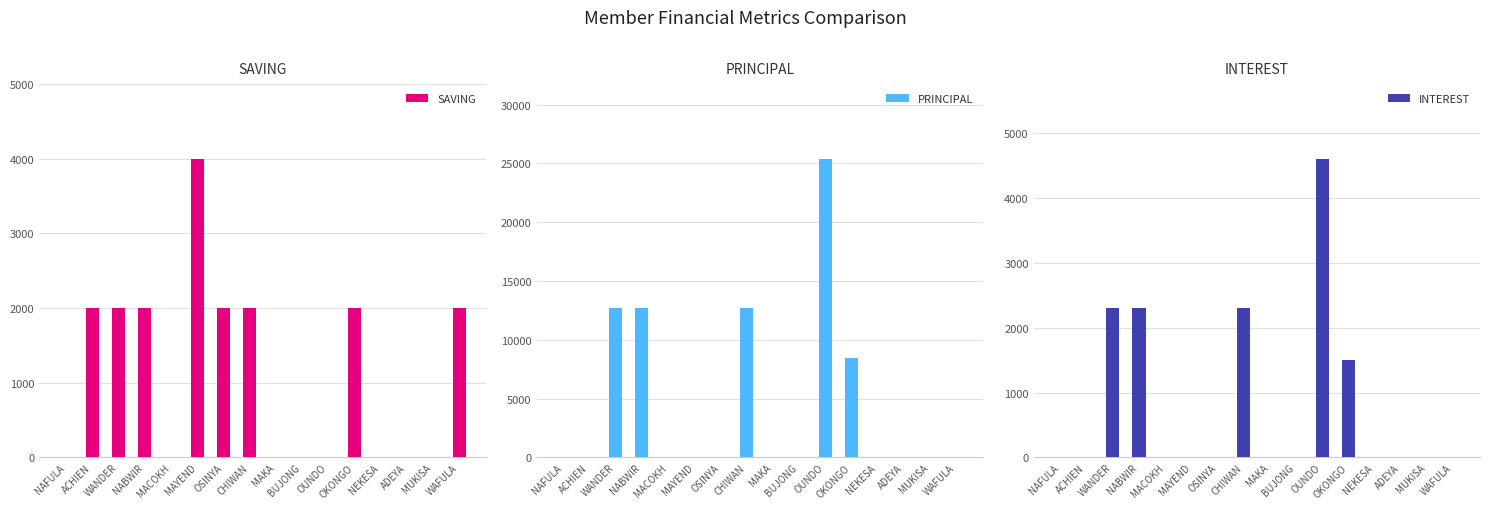

What is the maximum value for INTEREST?

4600